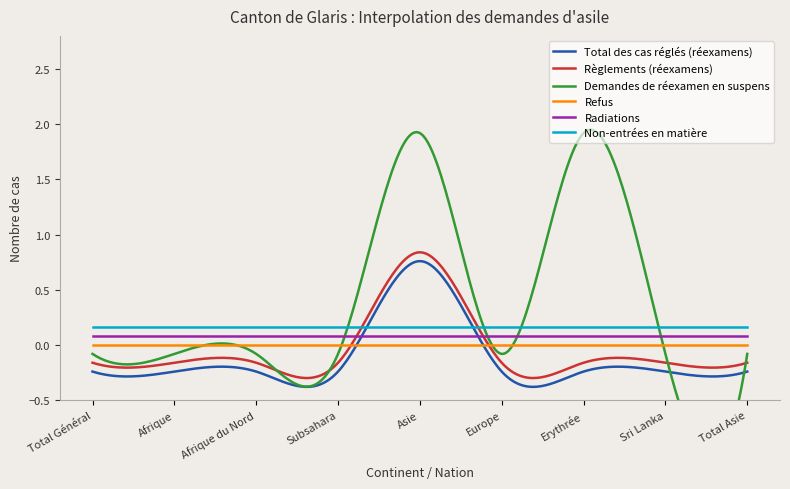

Which label corresponds to the smallest value in the chart?

Total Général